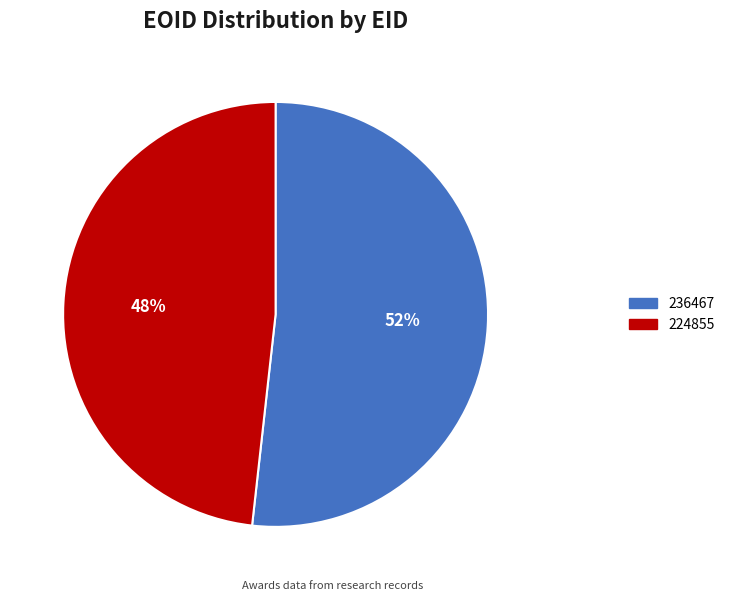

What percentage is the 224855 slice, to the nearest percent?

48%